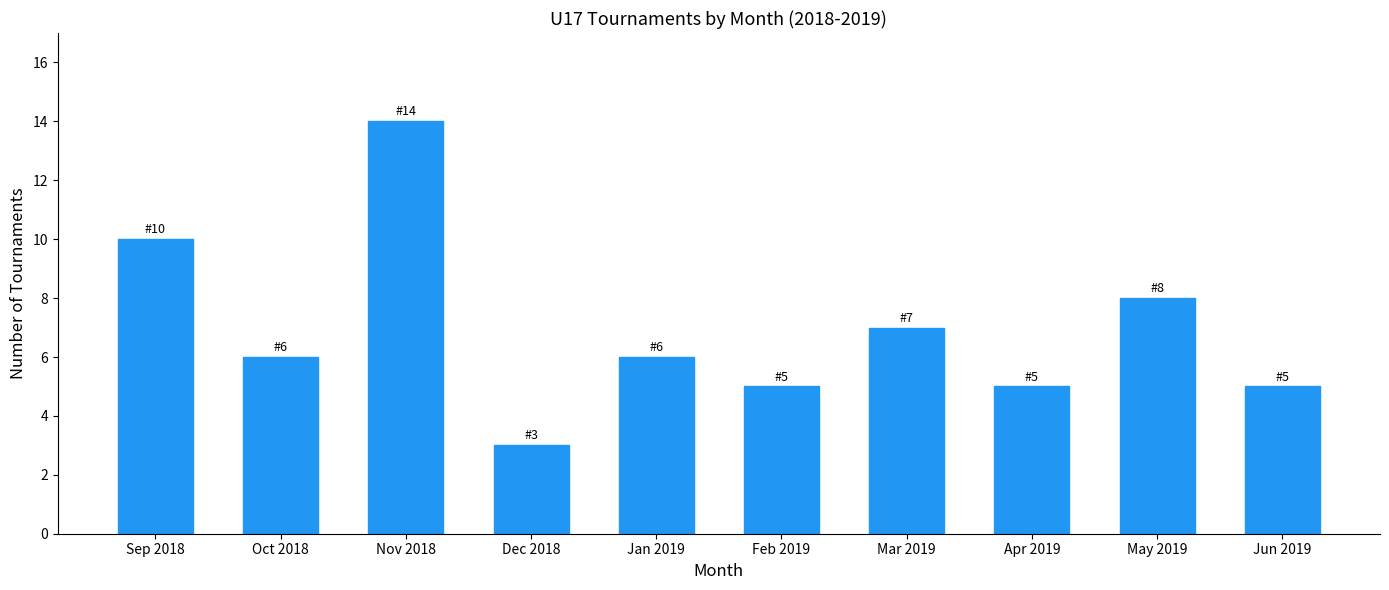

Reading right to left, transcribe all the data shown in this chart.

Jun 2019=5	May 2019=8	Apr 2019=5	Mar 2019=7	Feb 2019=5	Jan 2019=6	Dec 2018=3	Nov 2018=14	Oct 2018=6	Sep 2018=10